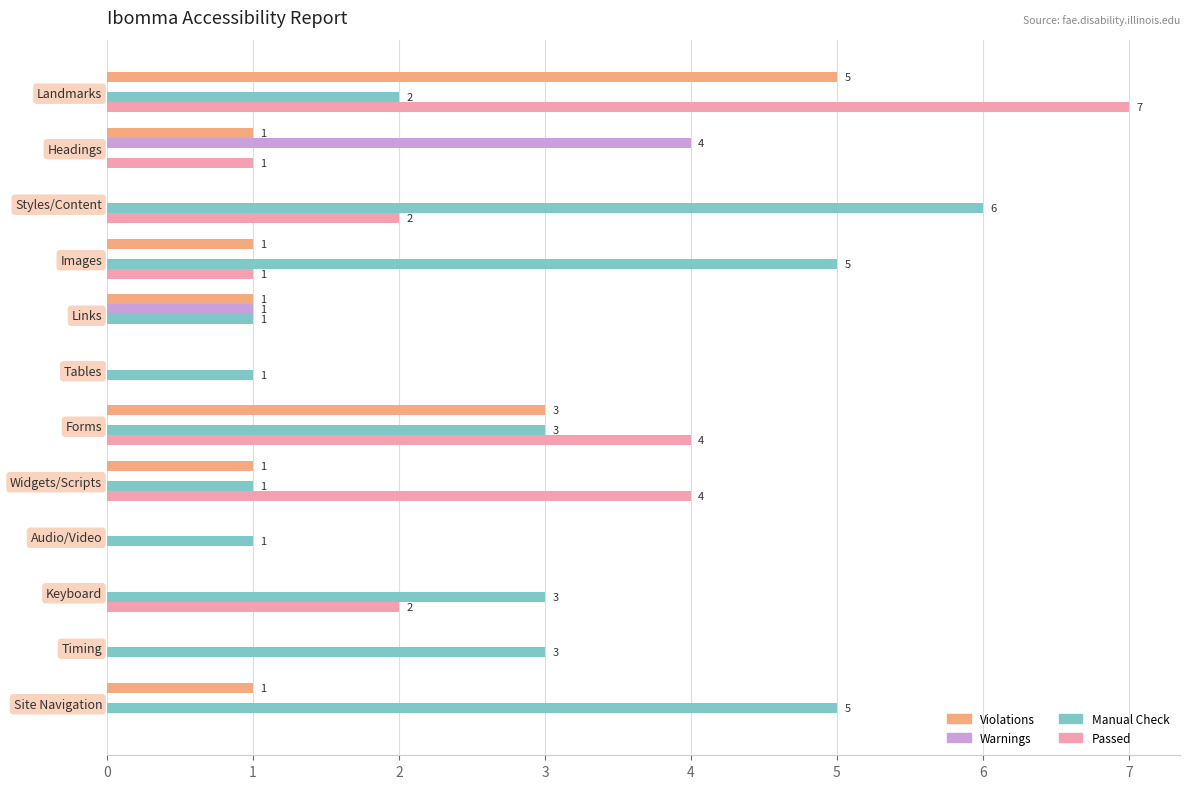

What is the total value across all series at Forms?

10